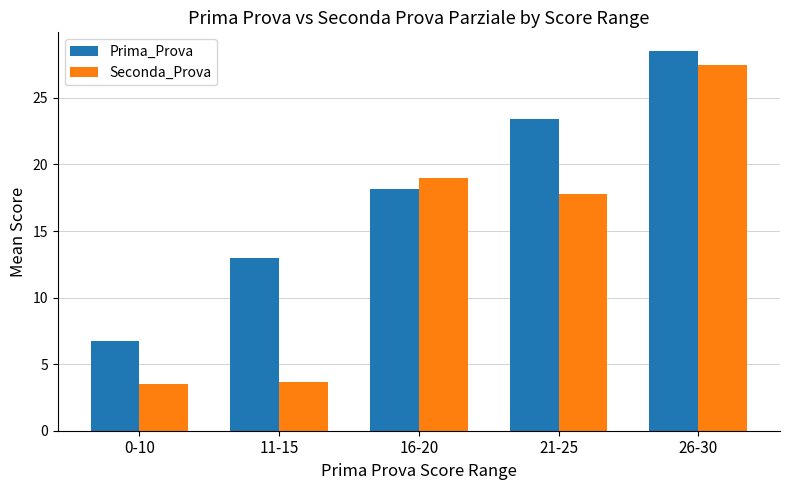

How many bars are there in total?

10